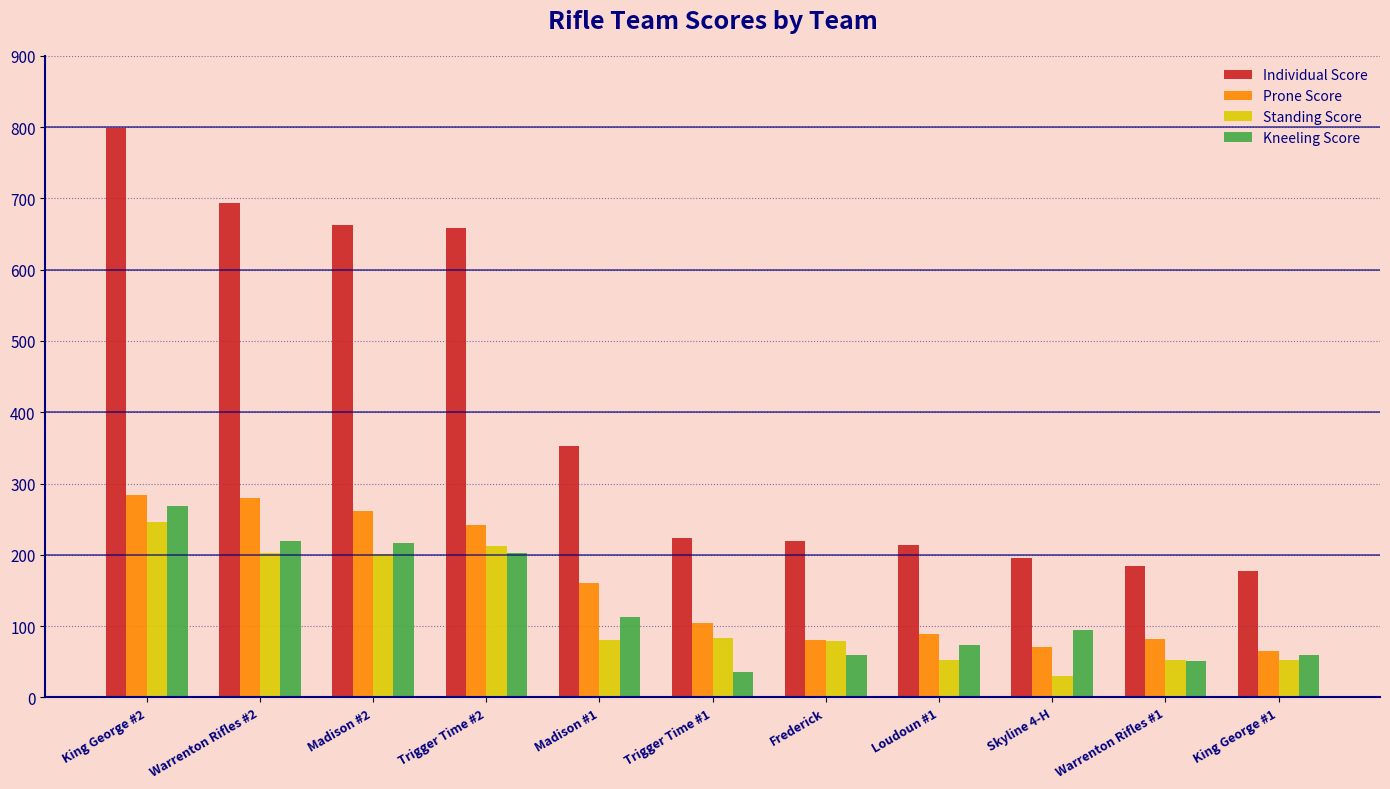

What is the difference between the maximum and second lowest values in the Individual Score series?

613